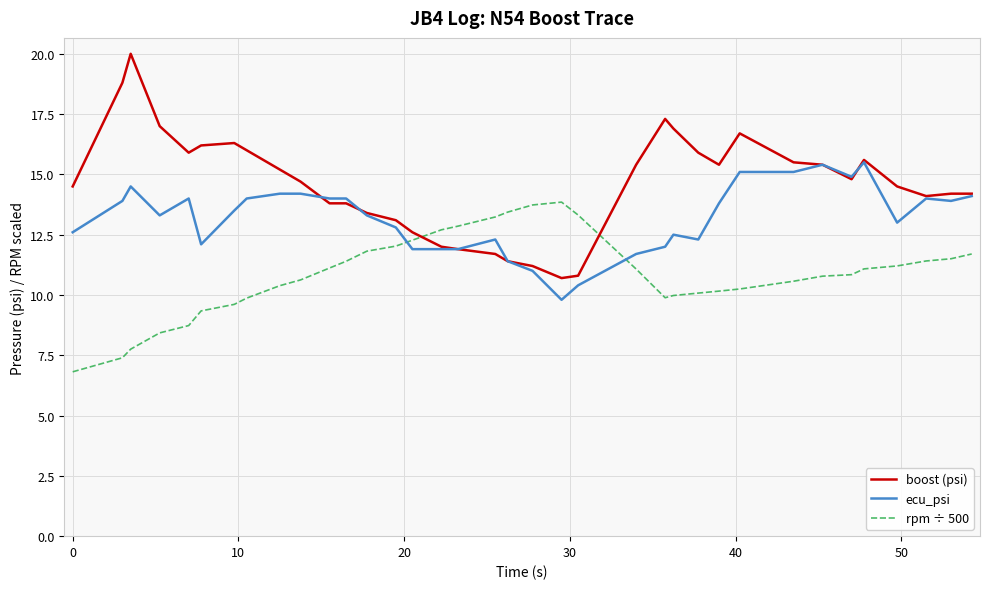

Which series ends up on top after the final intersection of rpm ÷ 500 and ecu_psi?

ecu_psi